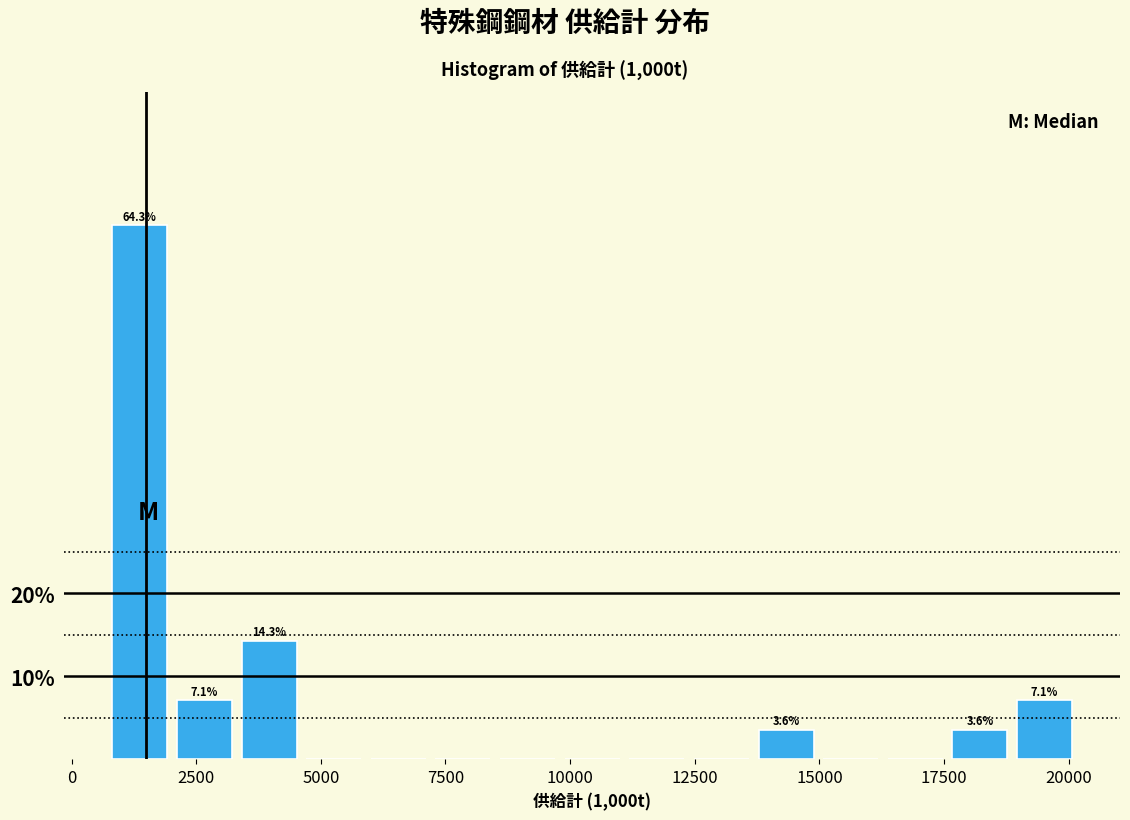

Read against the x-axis, roughly where is the centre of the tallest bar?

1500